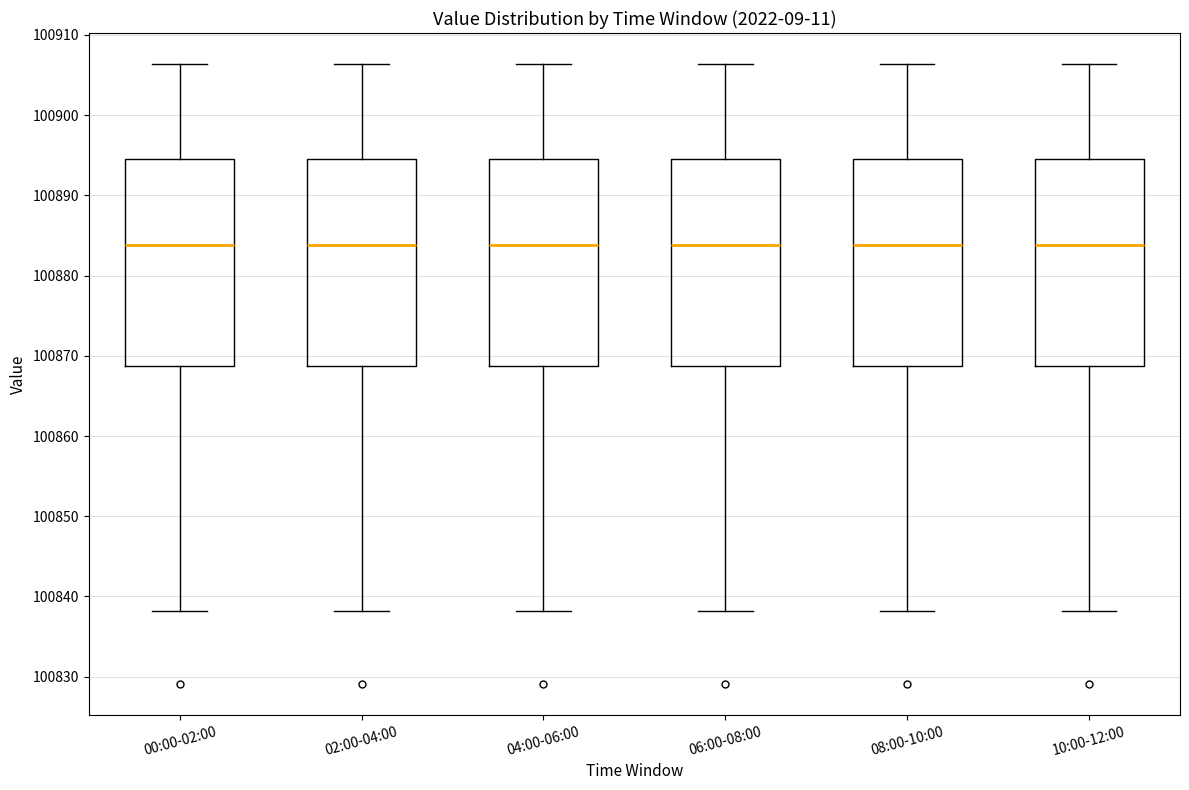

Where does the upper whisker of the box for 08:00-10:00 end on the y-axis? The values are not printed on the chart, so give them approximately, as read against the axis.

100906